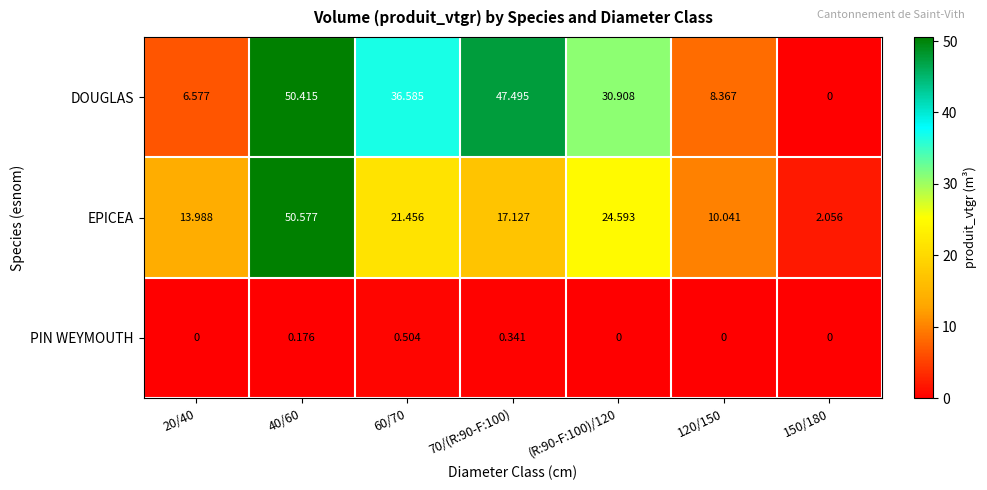

What is the difference between the highest and lowest values at 40/60?

50.4